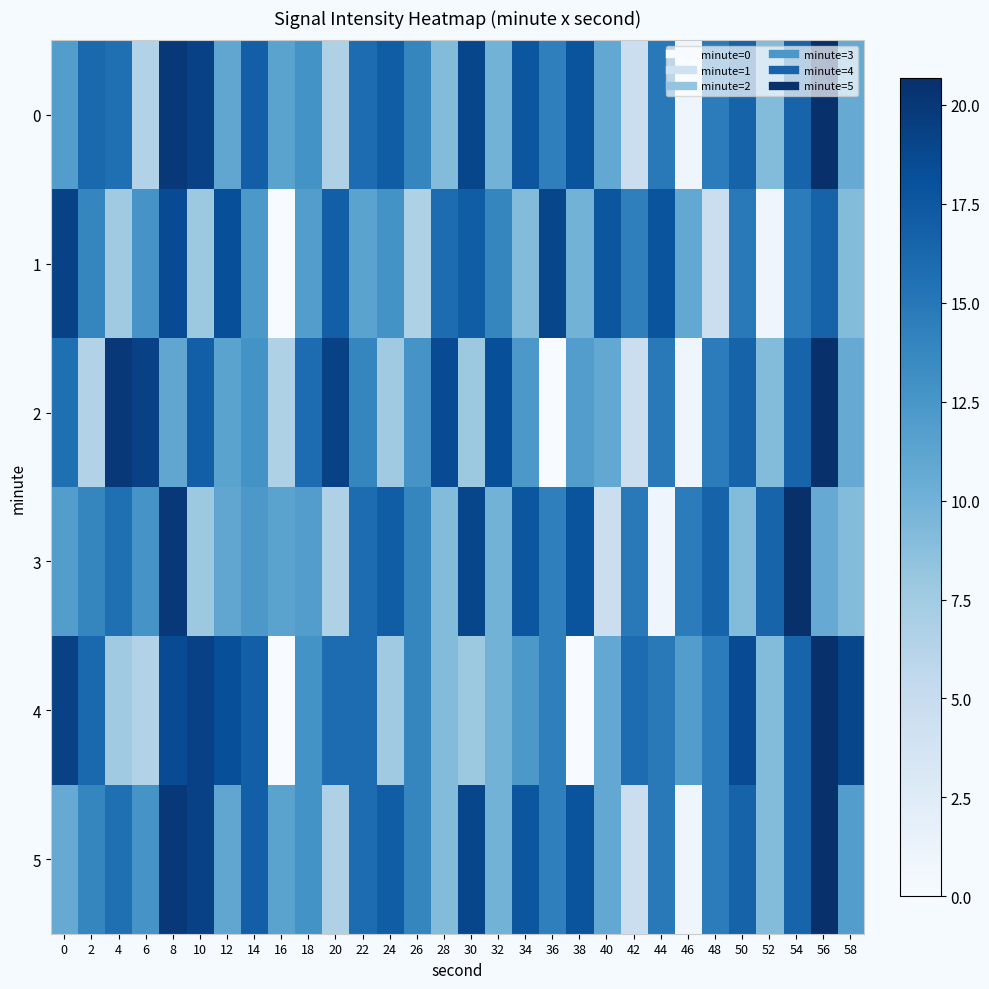

Count the number of data series in this chart.

6